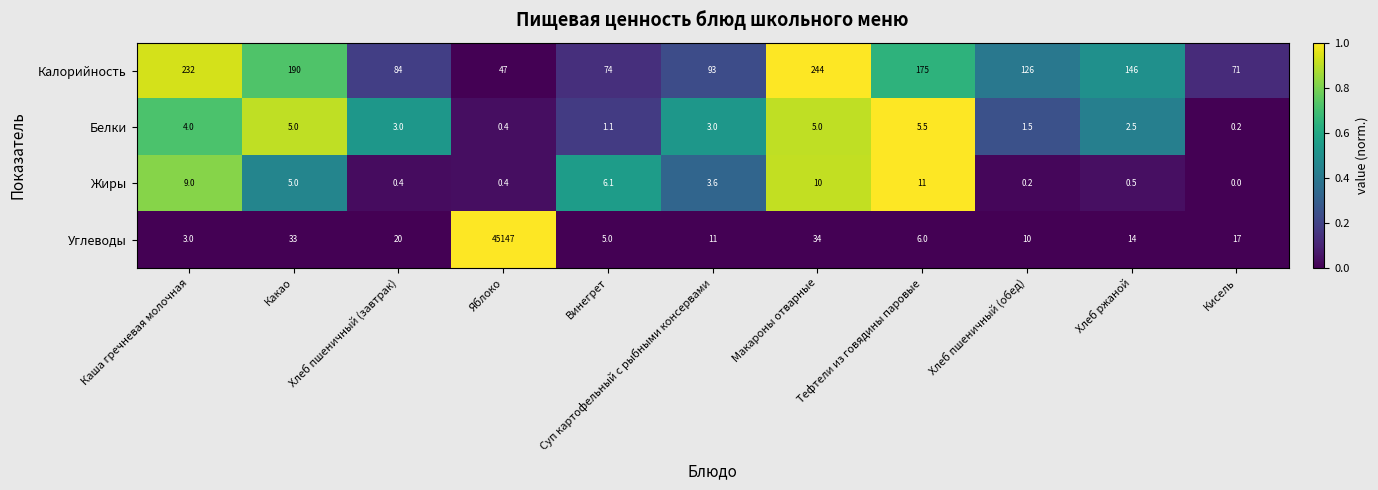

What is the difference between the maximum and minimum values in the Белки series?

5.3